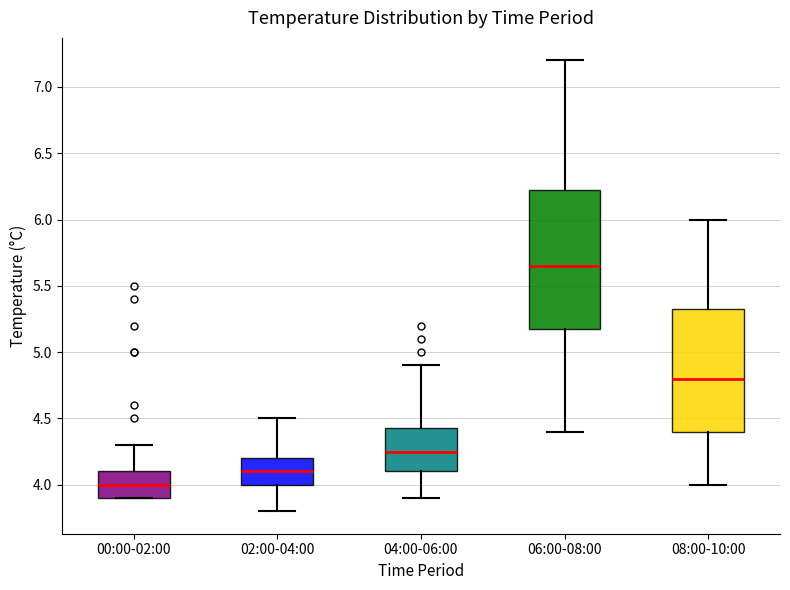

Where is the lower edge of the box for 02:00-04:00 on the y-axis? The values are not printed on the chart, so give them approximately, as read against the axis.

4.00